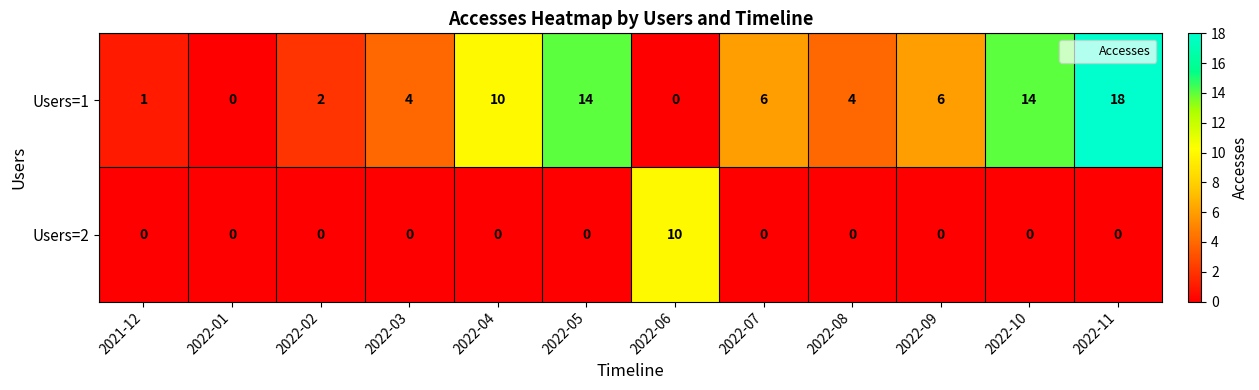

Which label corresponds to the largest value in the chart?

2022-11